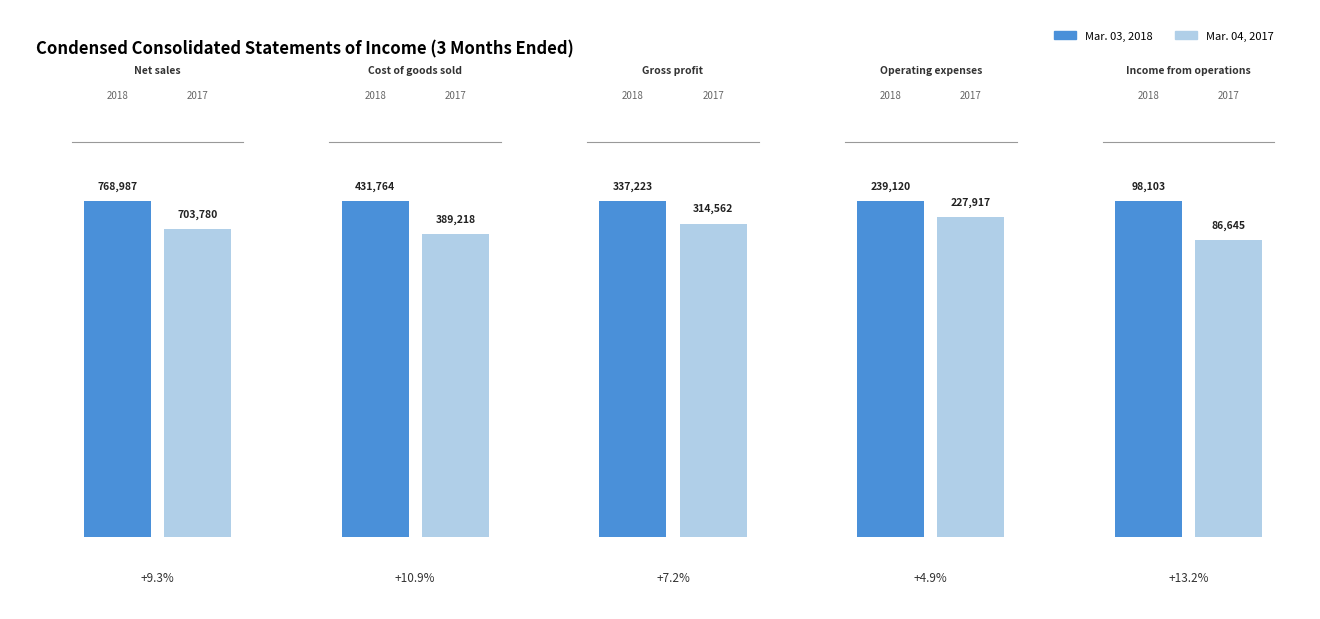

What is the total value across all series at Net sales?

1472767